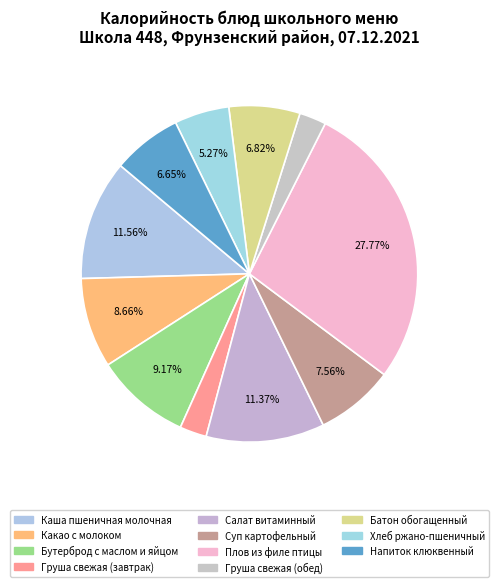

What percentage is the Каша пшеничная молочная slice, to the nearest percent?

12%